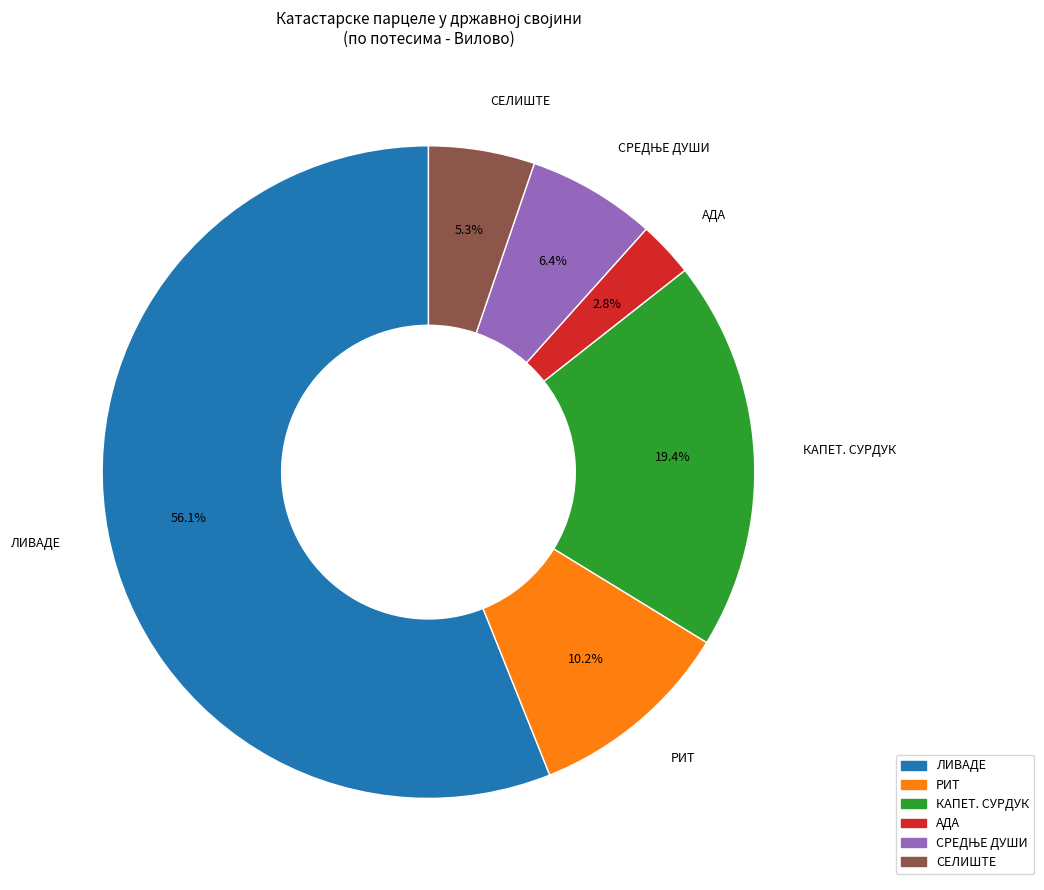

Which category has the smallest portion of the pie?

АДА